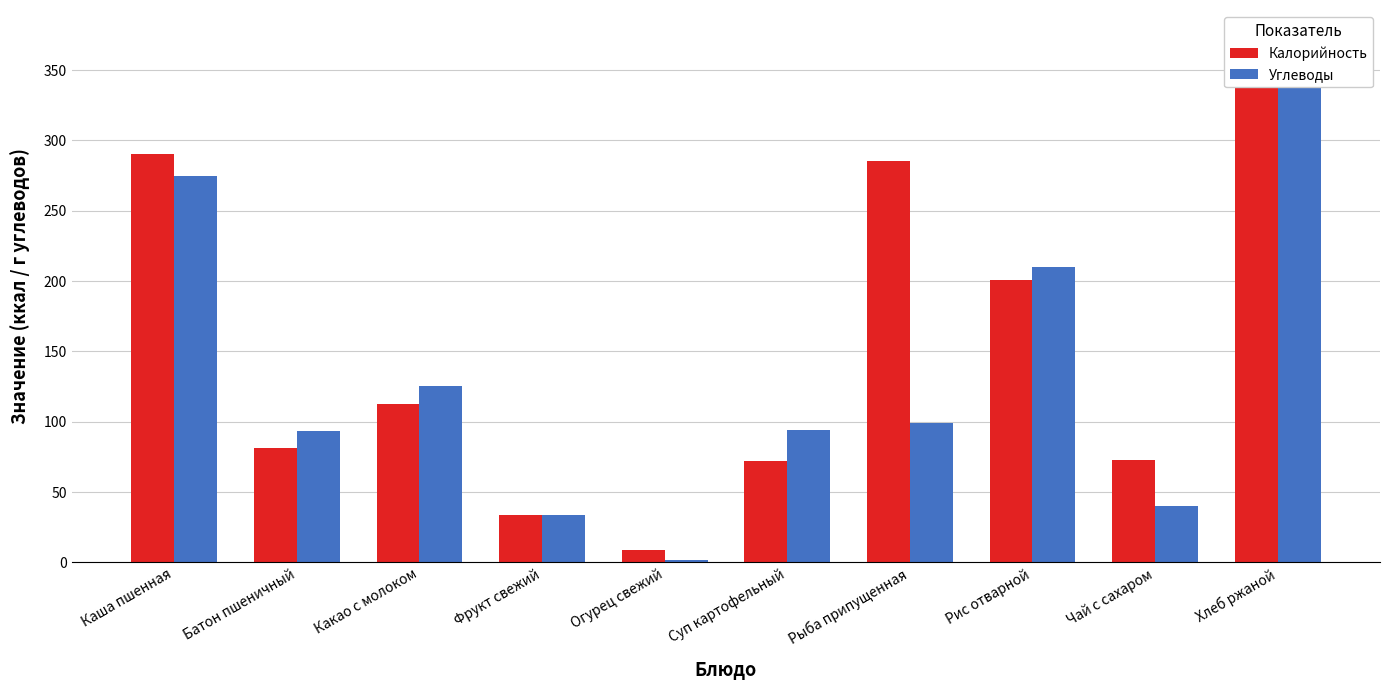

What is the total value across all series at Чай с сахаром?

112.8